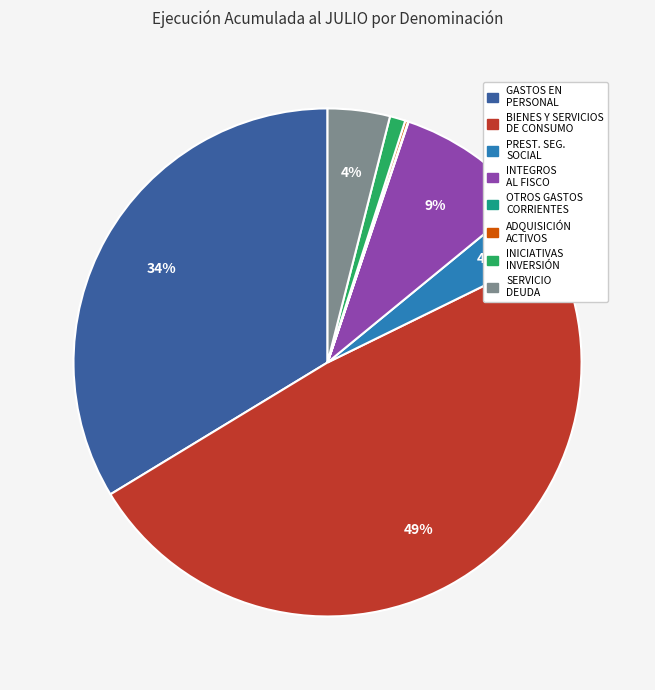

Does any single category account for the majority?

No